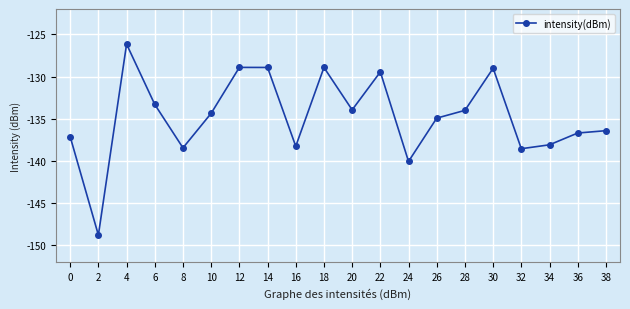

What is the value of the 5th point from the left?

-138.5